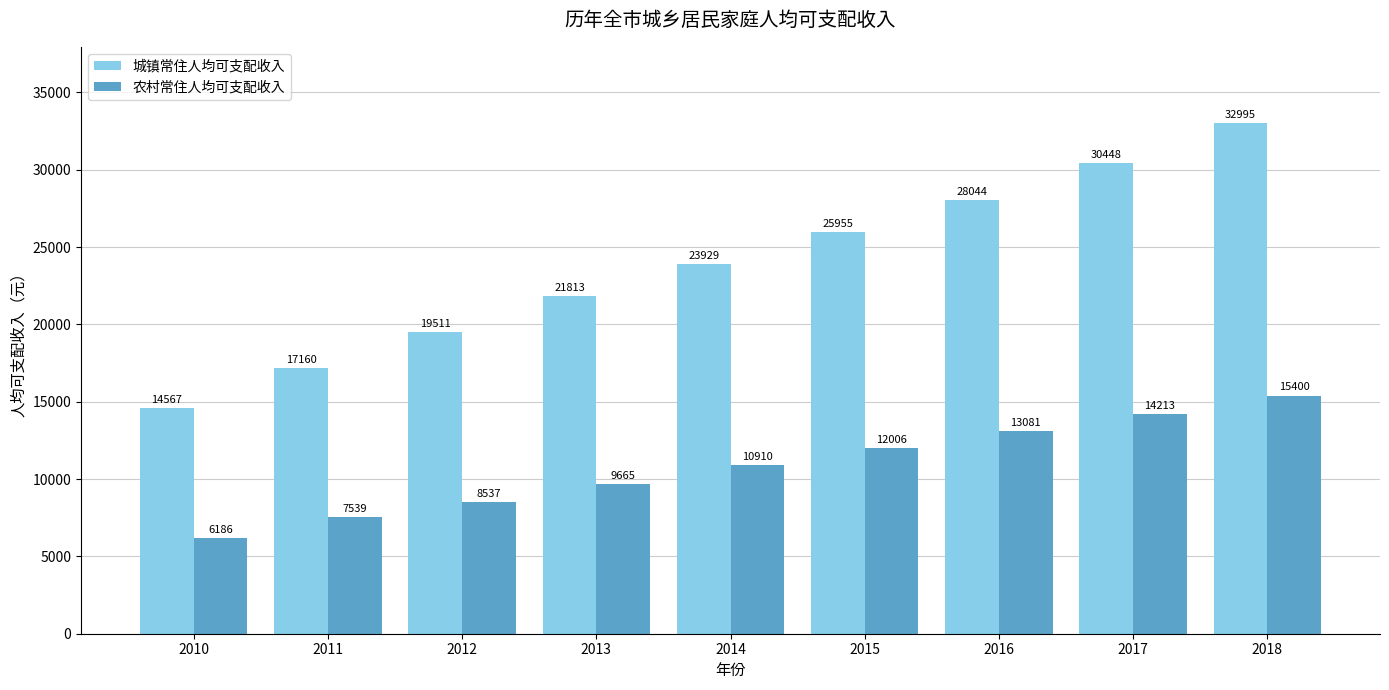

At which category is the sum across all series the highest?

2018